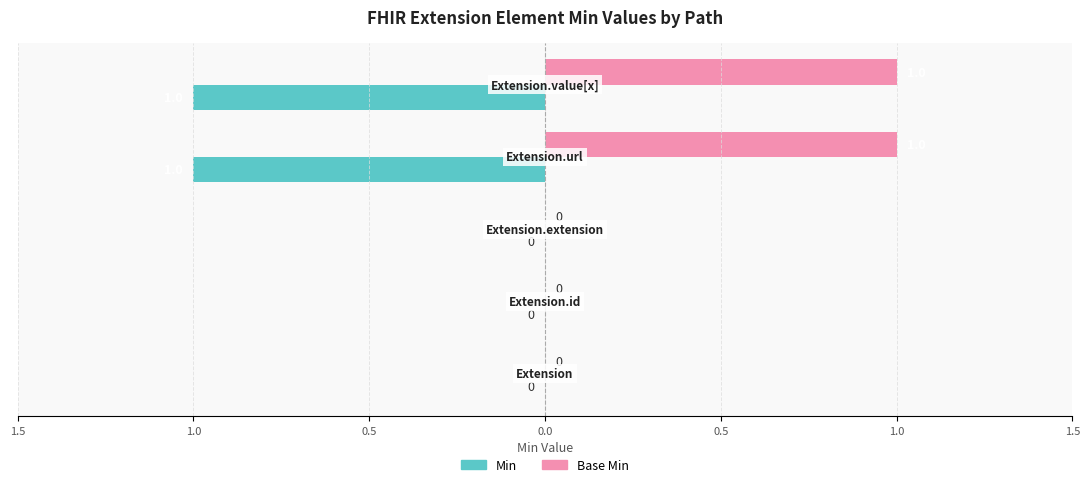

At how many categories does at least one series exceed 0?

2